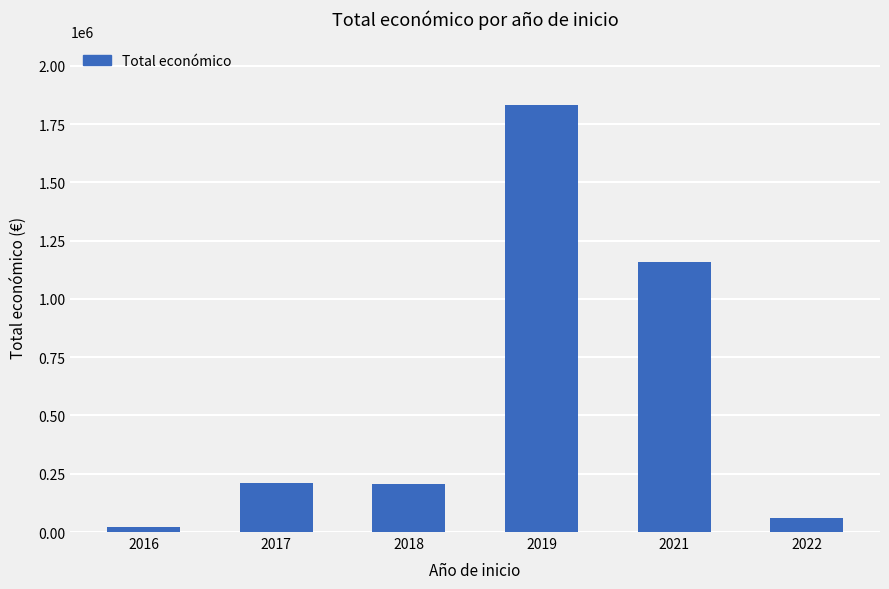

What is the maximum value shown in the chart?

1830389